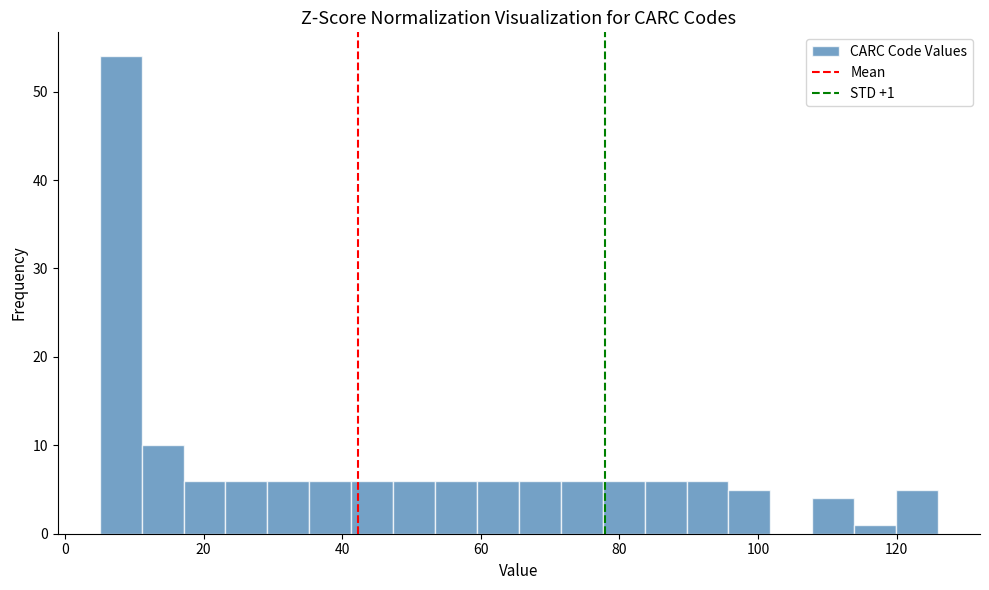

Read against the x-axis, roughly where is the centre of the tallest bar?

8